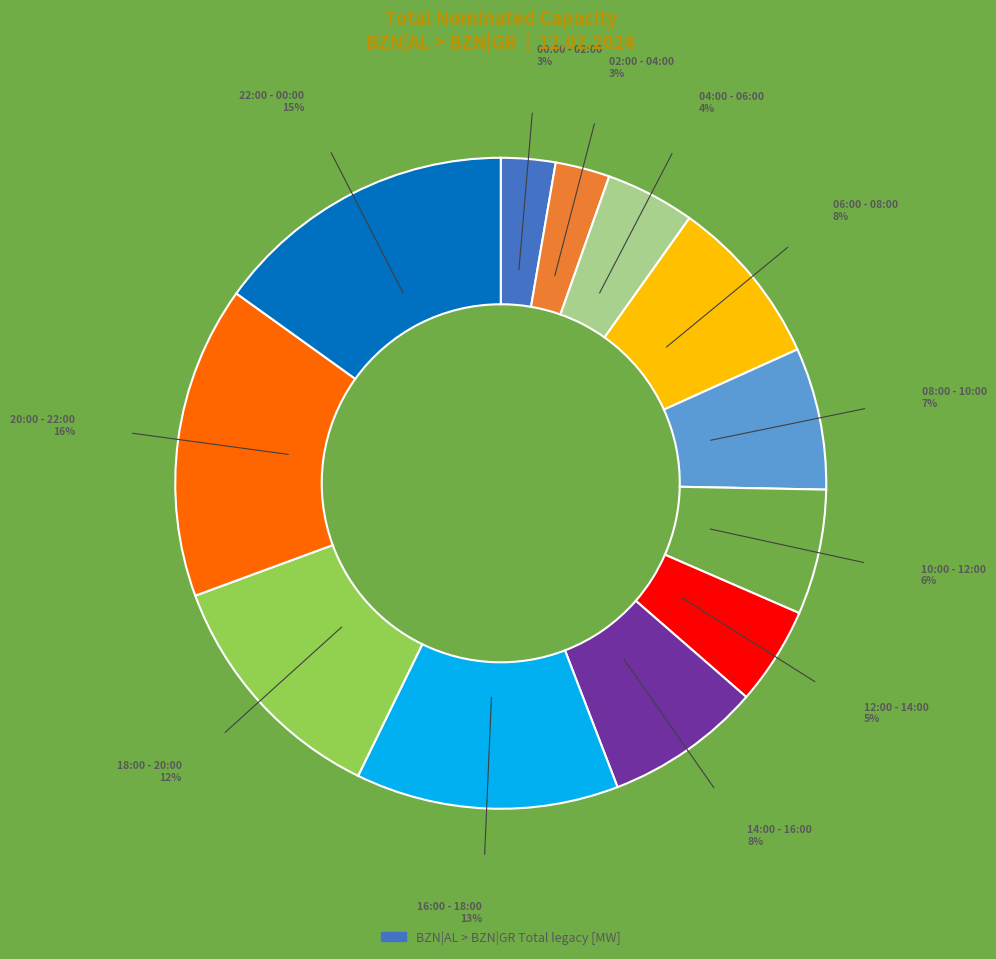

To the nearest percent, what is the difference between the largest and smallest slice percentages?

13%